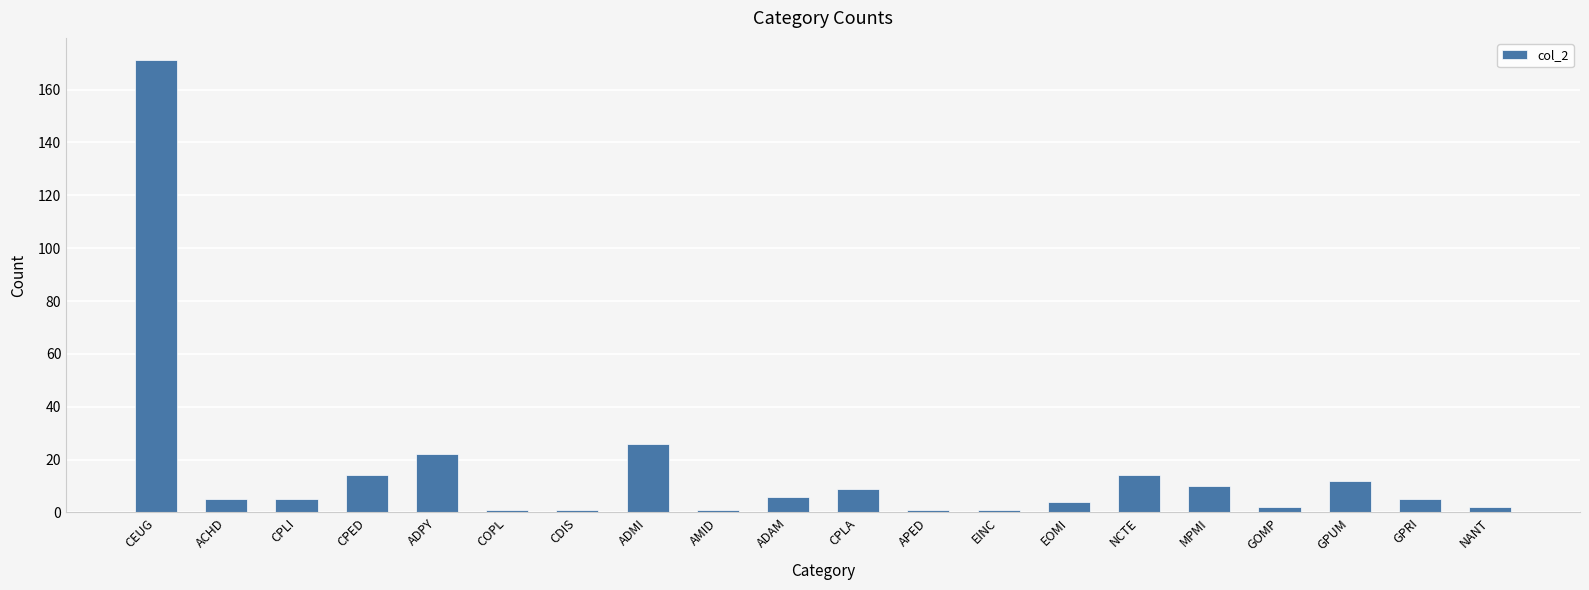

At which label does the data first exceed 5?

CEUG